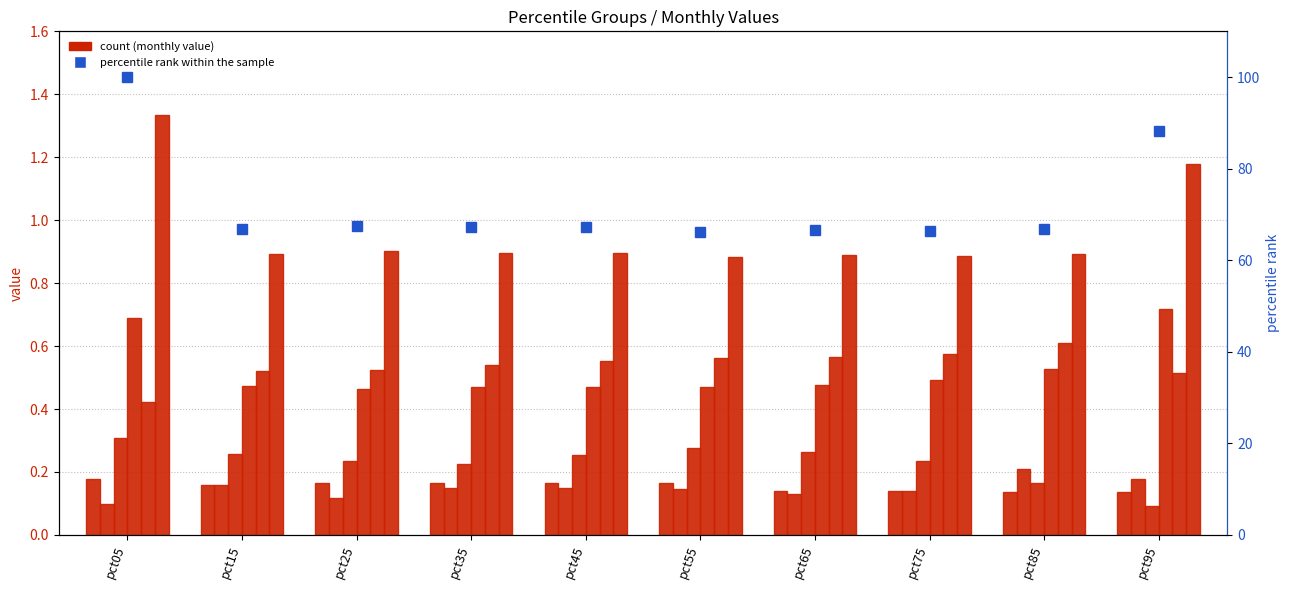

Count the Jan values in the range 0 to 1.

10